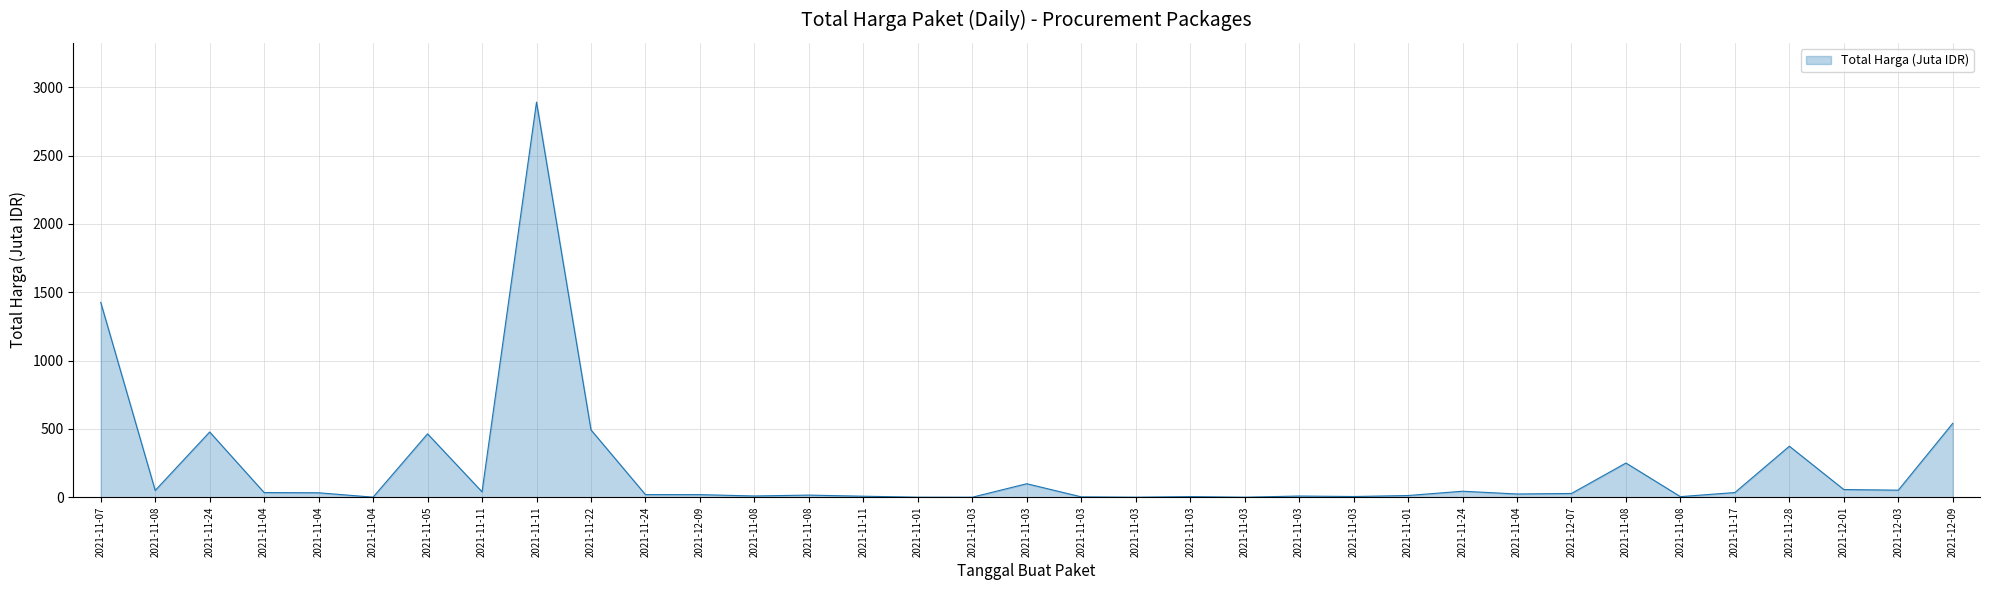

What is the sum of the values at 2021-11-03 and 2021-11-03?

4.9